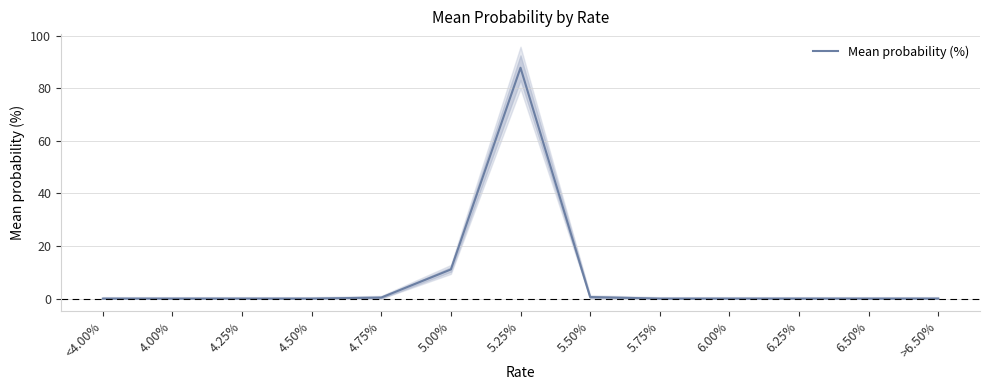

How many data points are above 0?

4